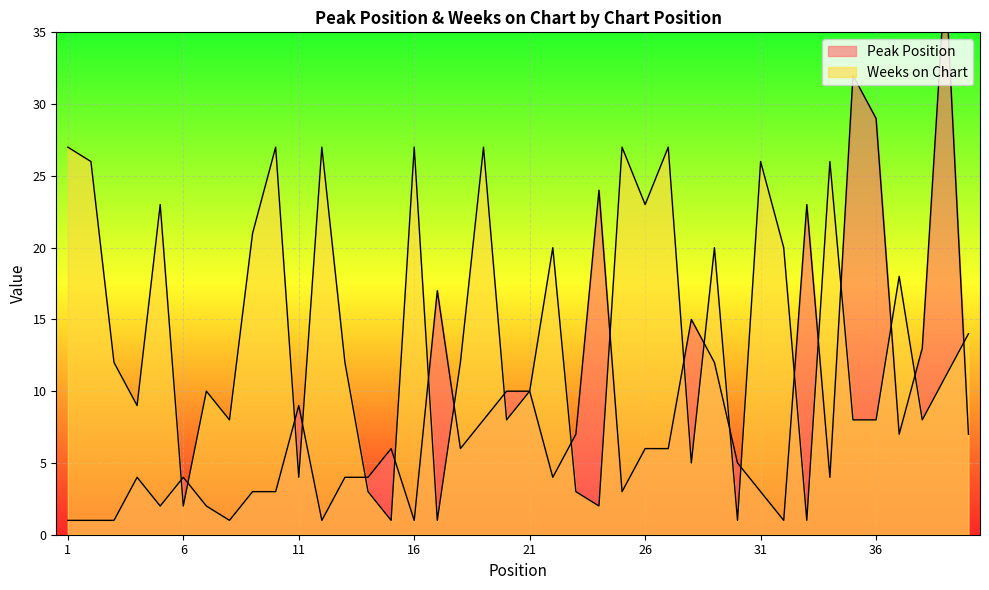

What are all the series names shown in the legend?

Peak Position, Weeks on Chart